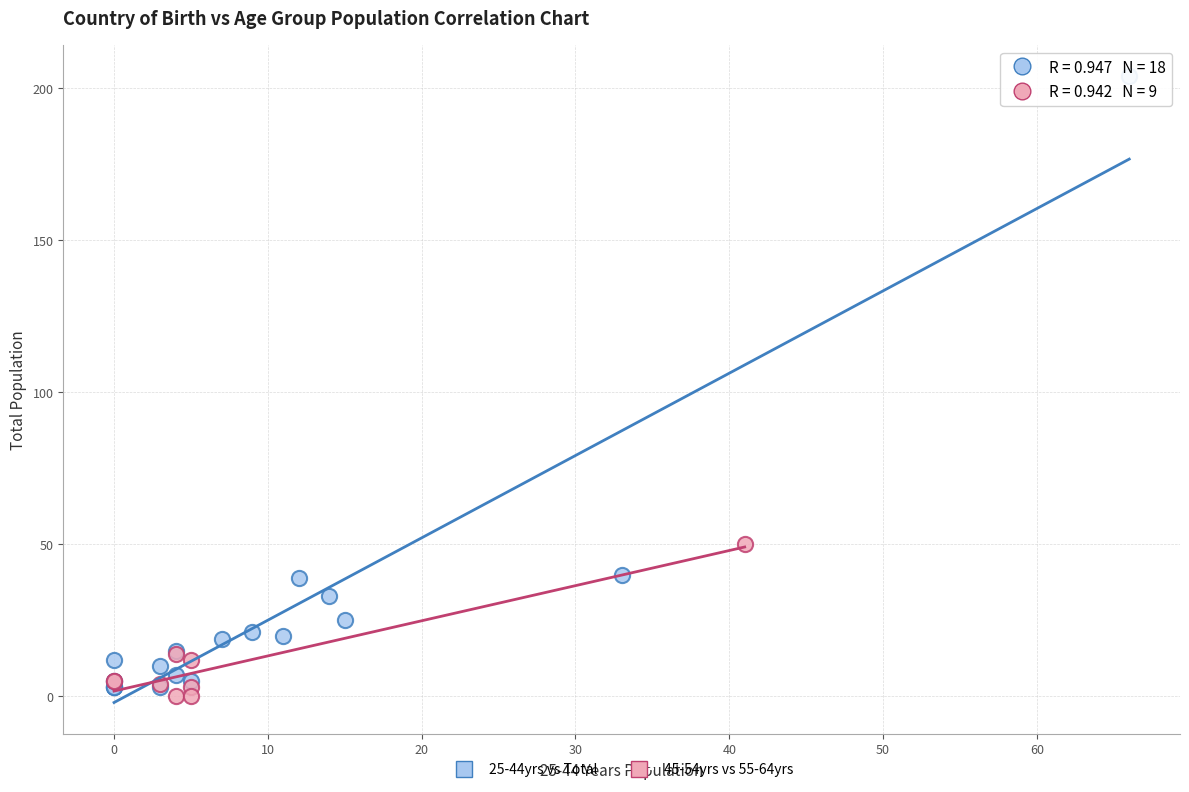

Which series contains the highest Y value?

25-44yrs vs Total